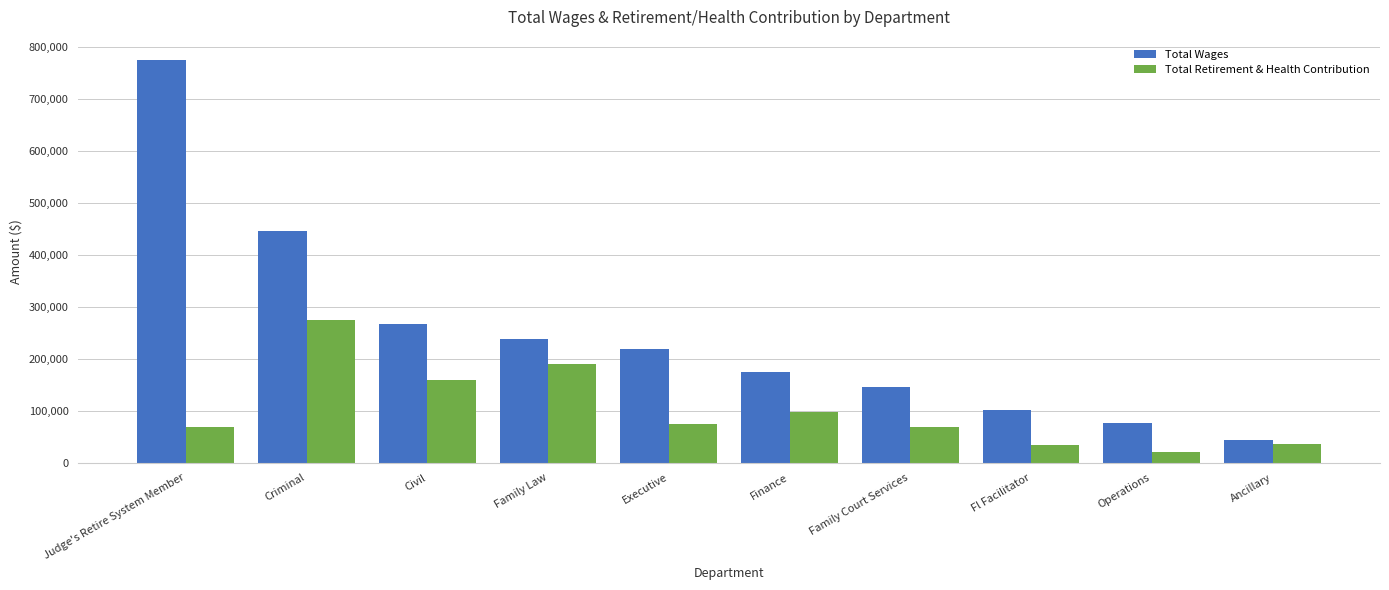

What is the lowest value of the Total Wages series?

44262